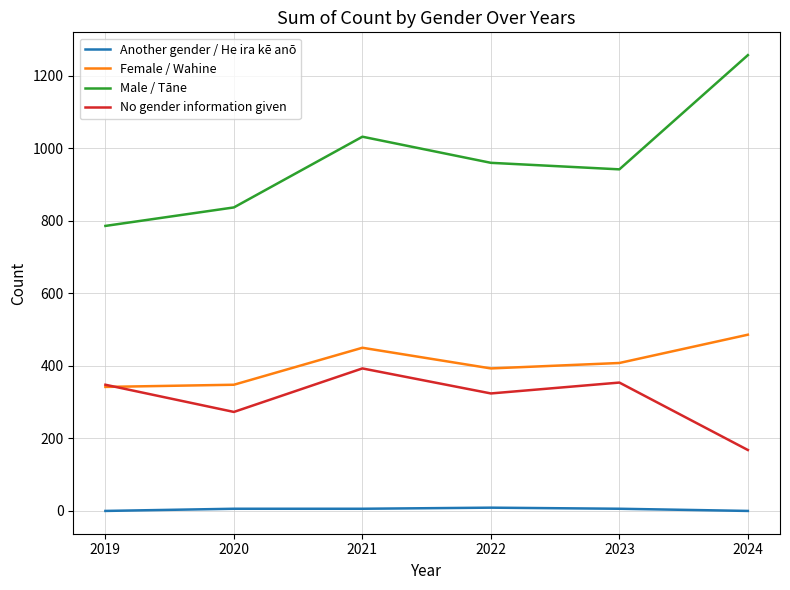

Which category has the highest value across all series?

2024